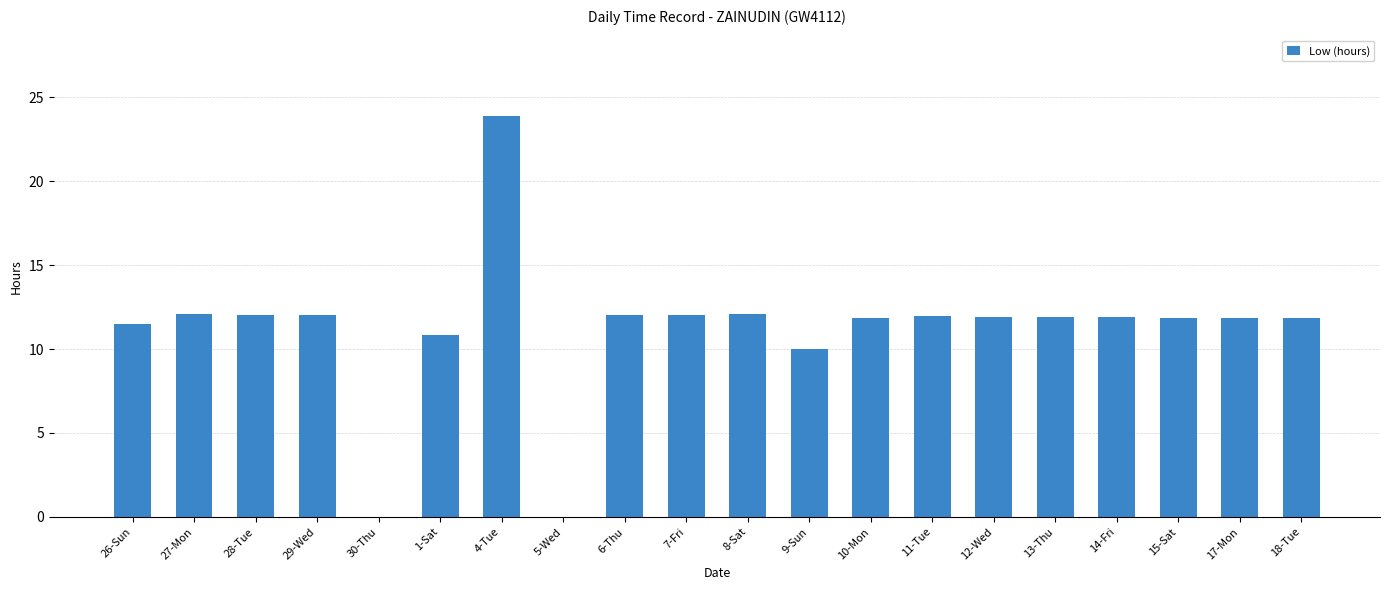

Approximately how many times larger is the value at 1-Sat compared to 6-Thu?

0.9